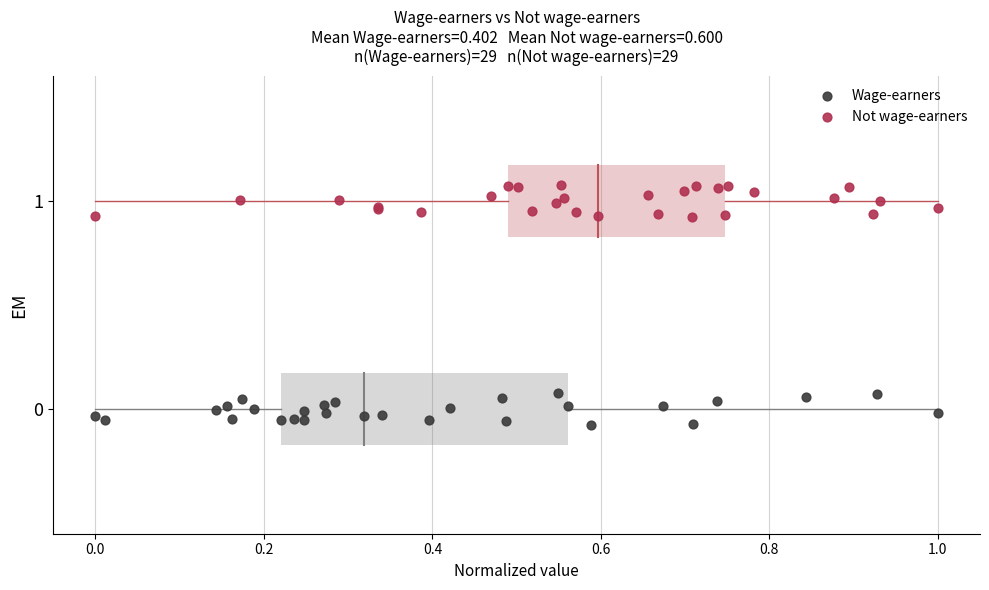

What are all the series names shown in the legend?

Wage-earners, Not wage-earners